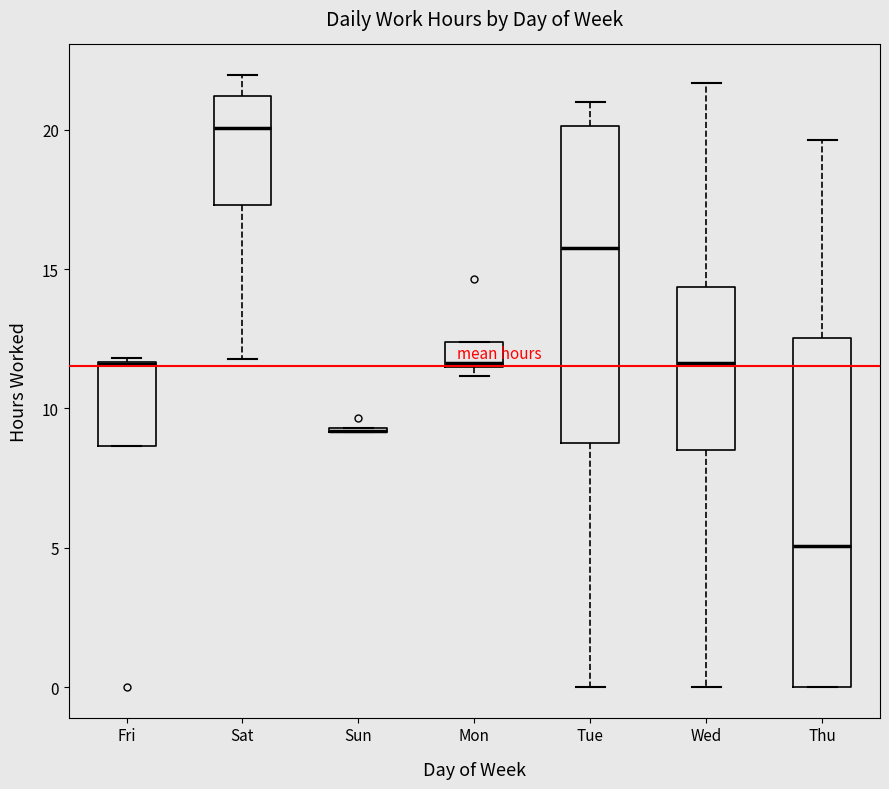

Comparing the boxes themselves (not the whiskers), which one is the tallest?

Thu